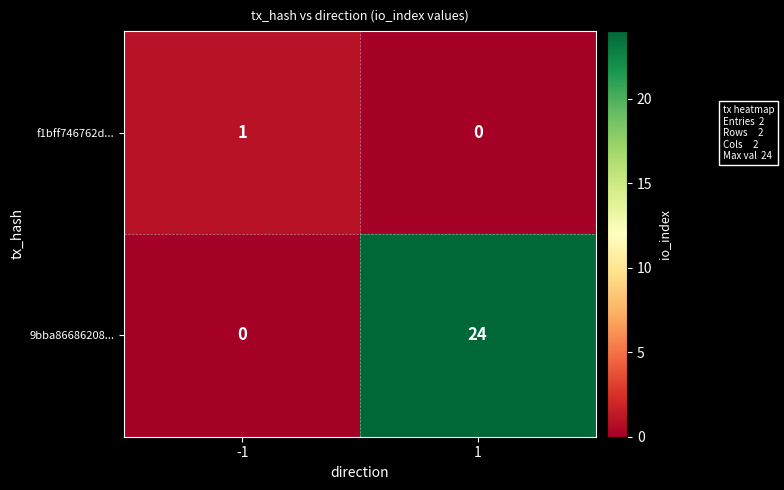

What is the sum of all 9bba86686208... values?

24